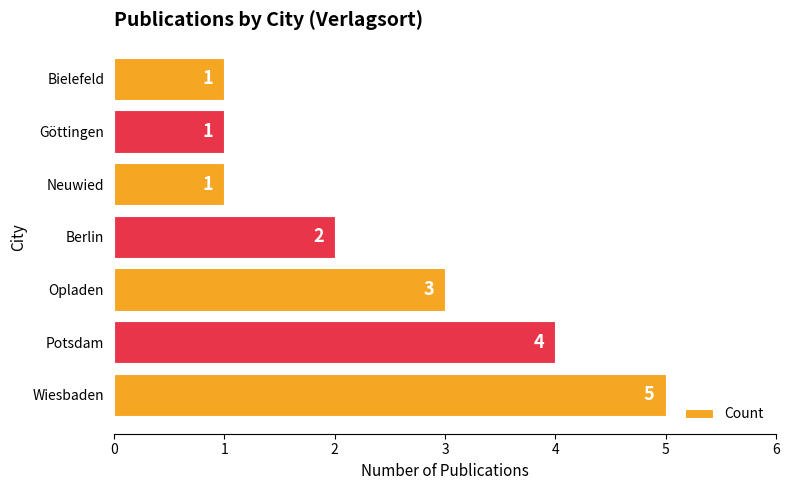

What is the difference between the maximum and minimum values?

4